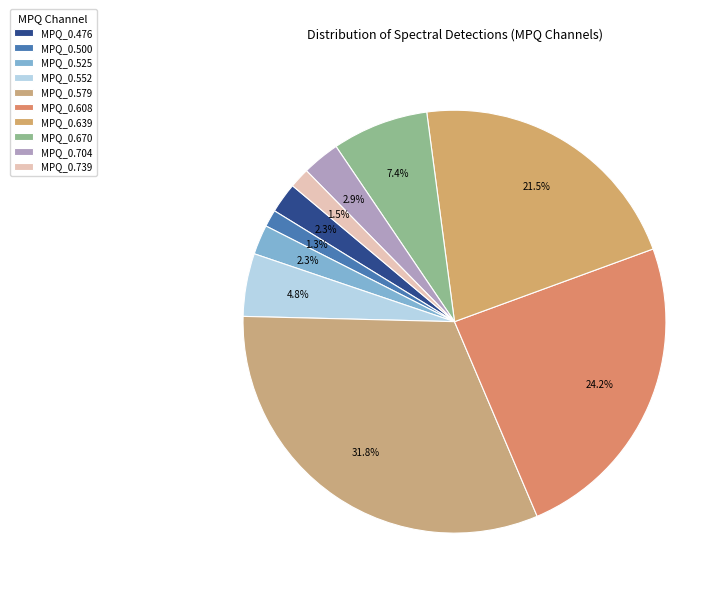

Count the number of slices in the pie.

10